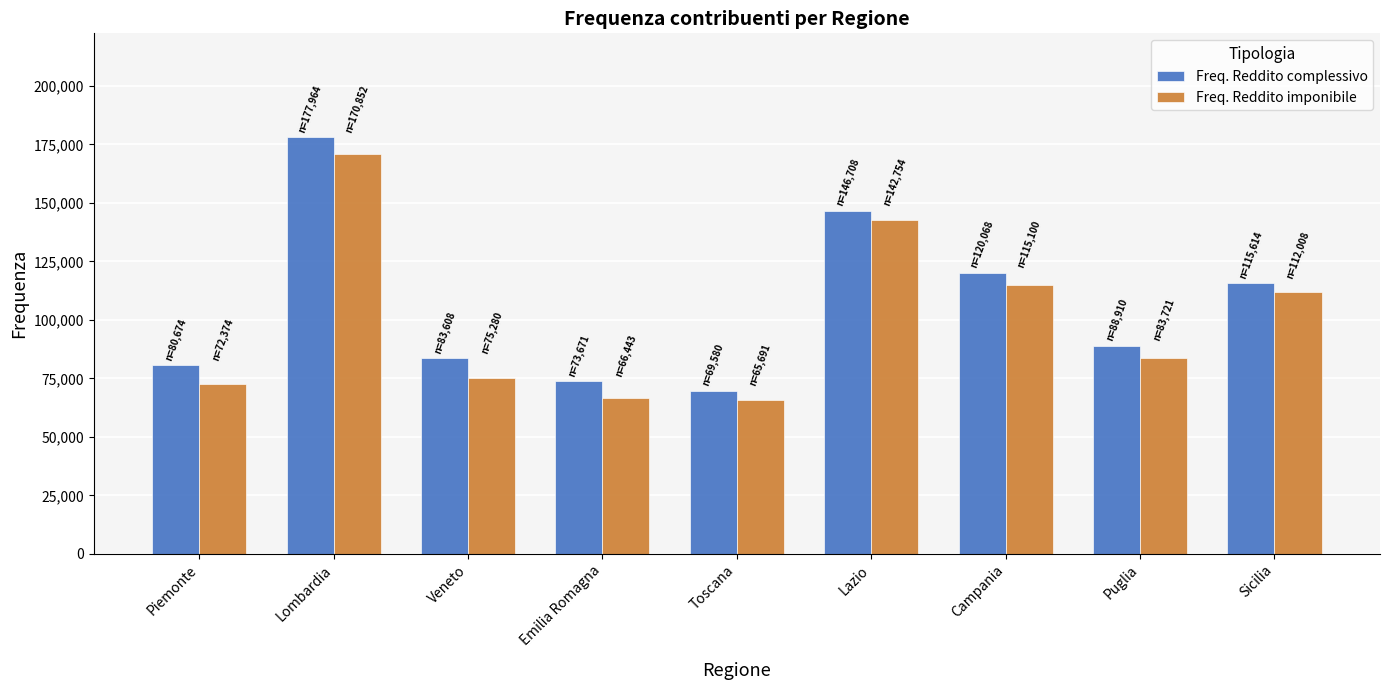

Which series has the largest range (max minus min)?

Freq. Reddito complessivo